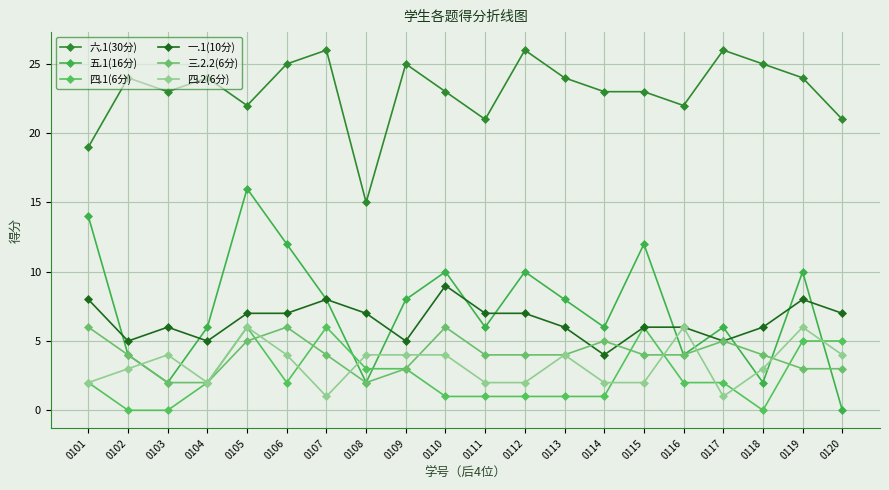

Where is the first local maximum for 四.1(6分)?

0105